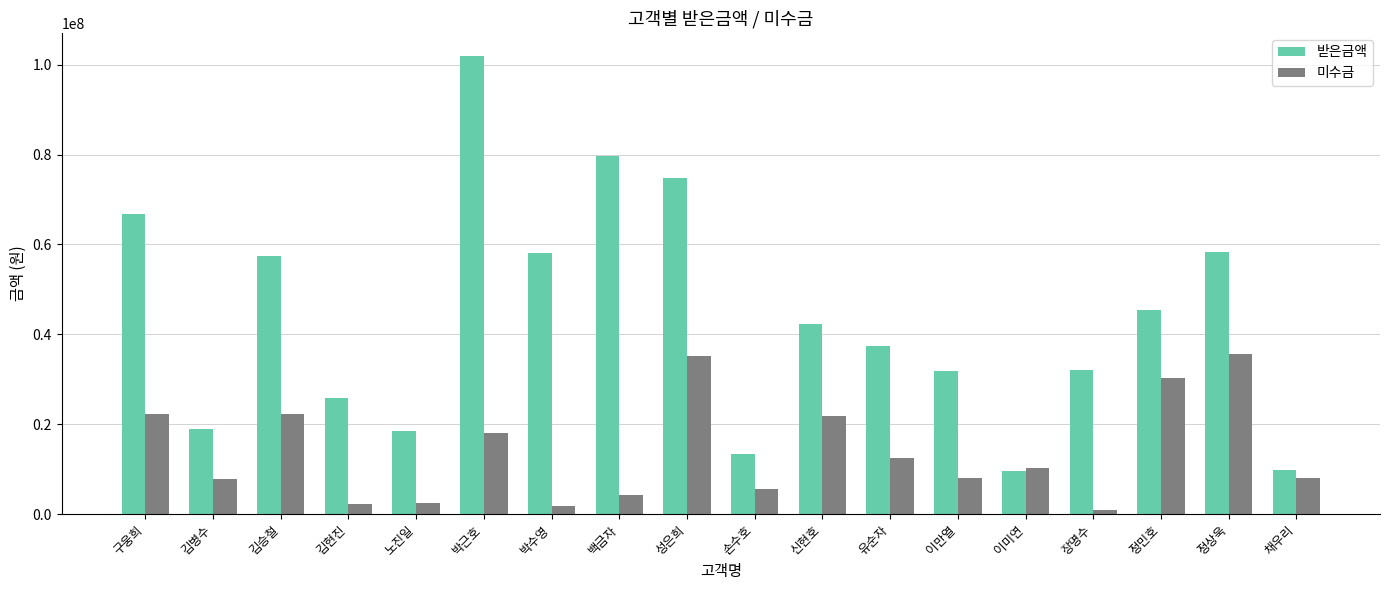

True or false: 미수금 has a value of 1800000 at 박수영.

True